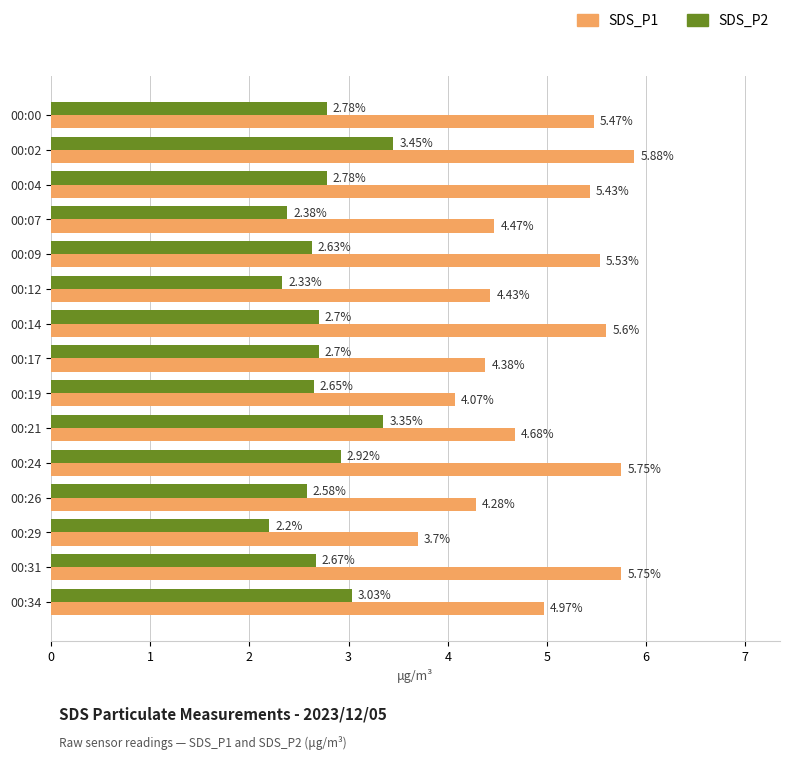

What is the sum of the SDS_P2 values at 00:21 and 00:00?

6.1